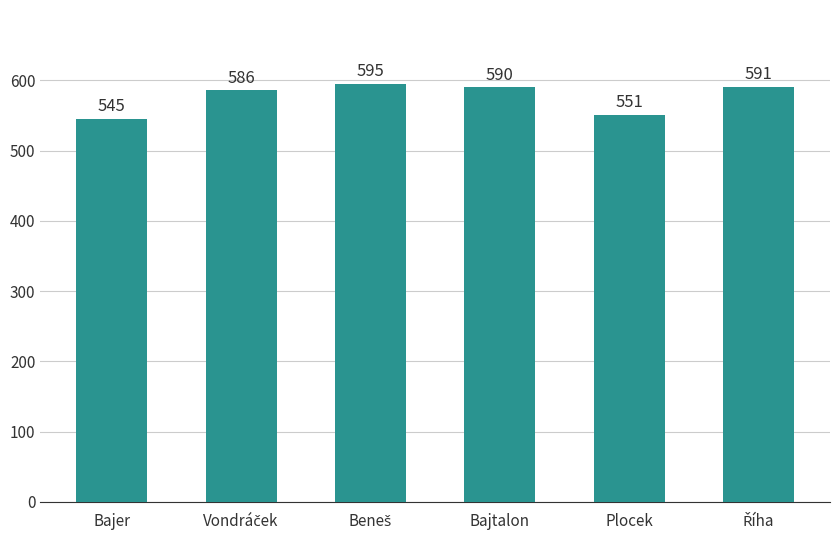

What is the maximum value shown in the chart?

595